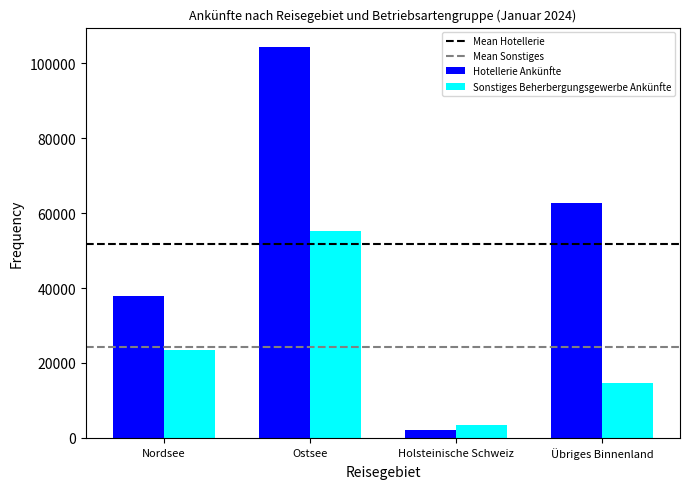

What is the maximum value shown in the chart?

104332